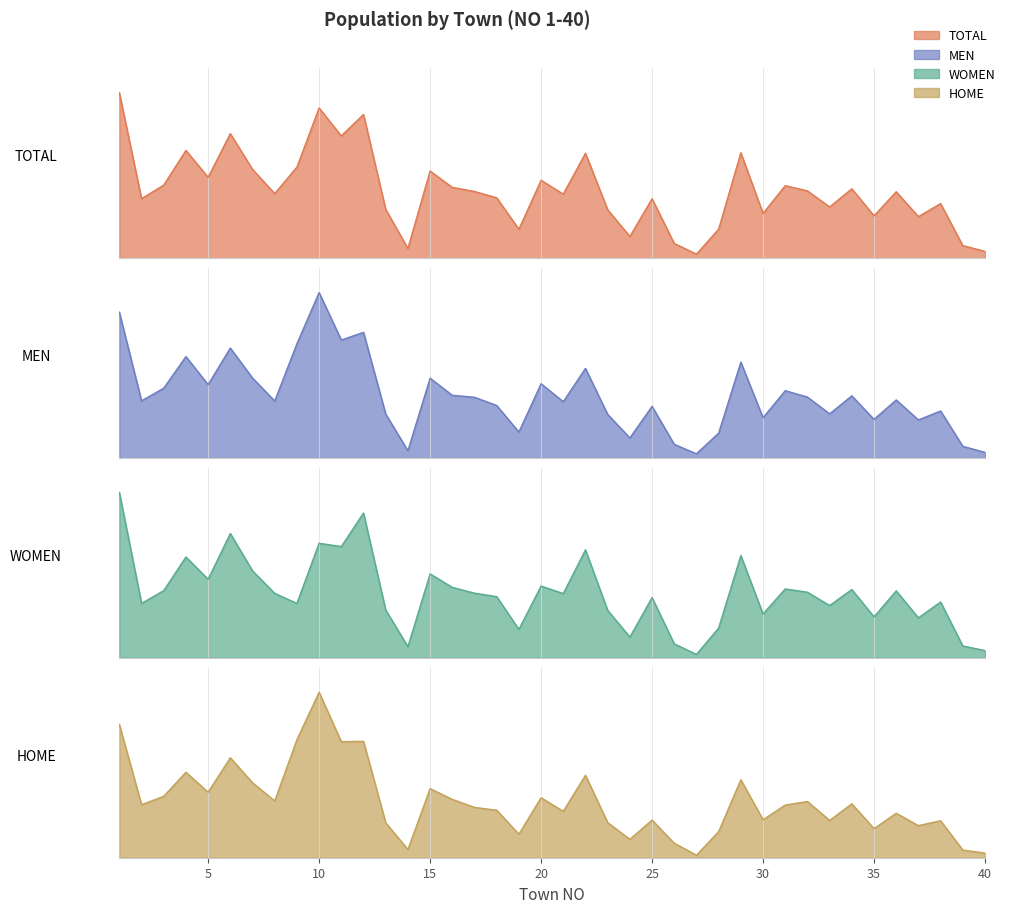

Where does the TOTAL series first go above 674?

1